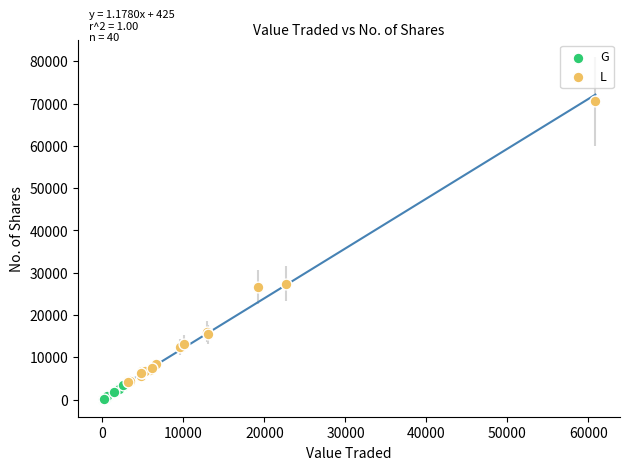

Which series contains the lowest Y value?

G